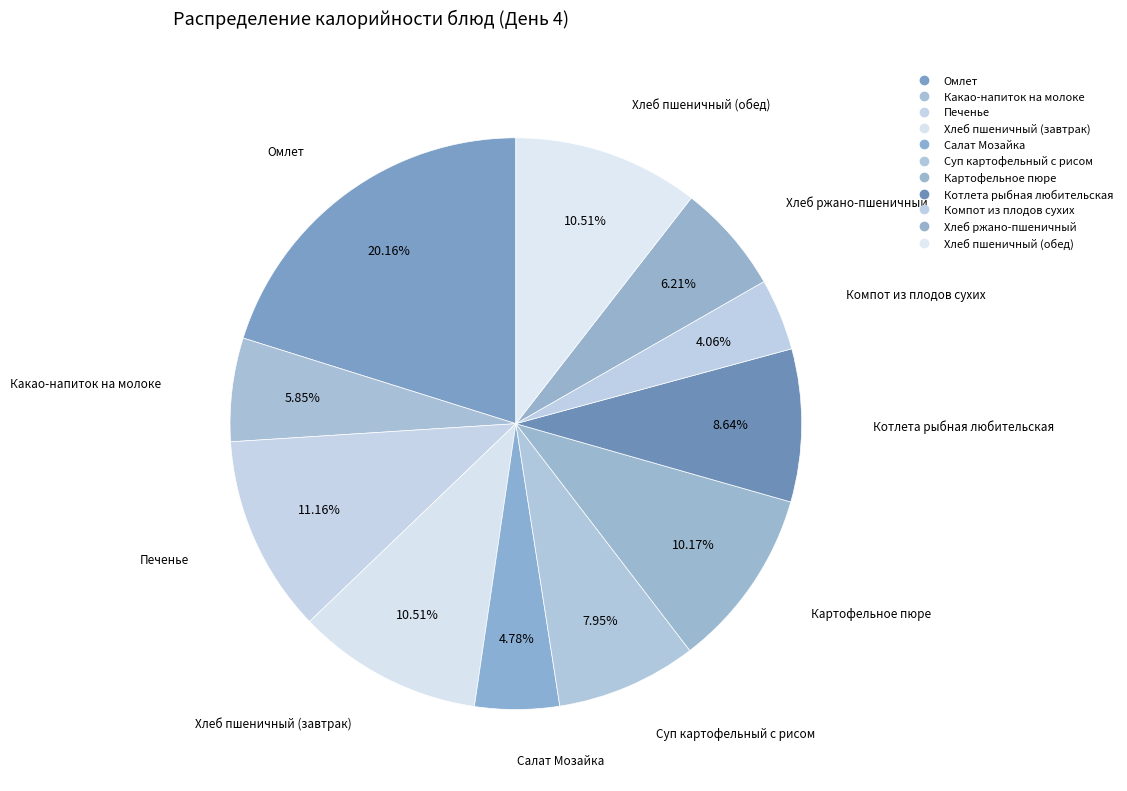

Count the number of slices in the pie.

11